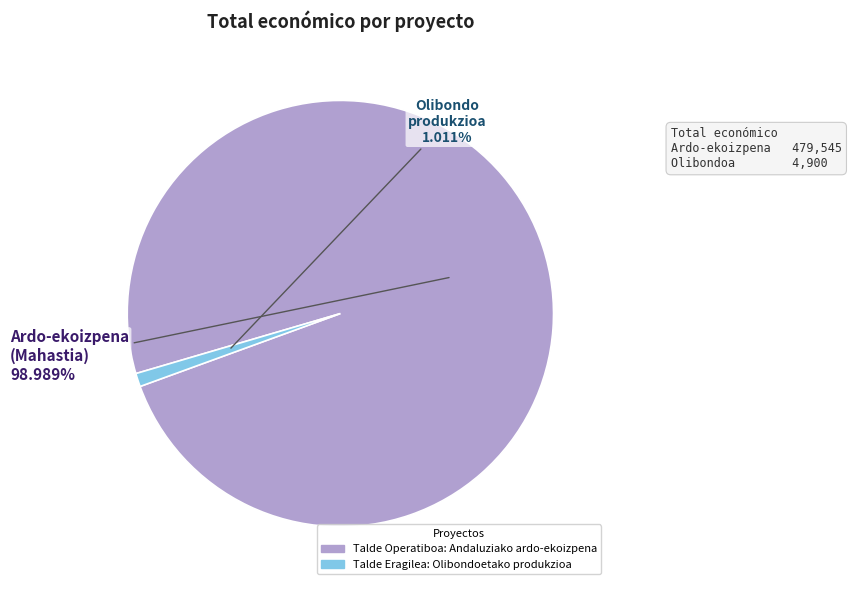

To the nearest percent, what is the combined percentage of Talde Eragilea: Olibondoetako produkzioa and Talde Operatiboa: Andaluziako ardo-ekoizpena?

100%